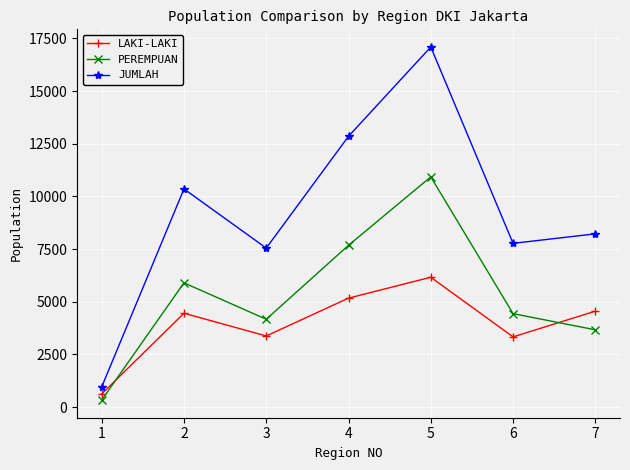

How many lines are shown in the chart?

3